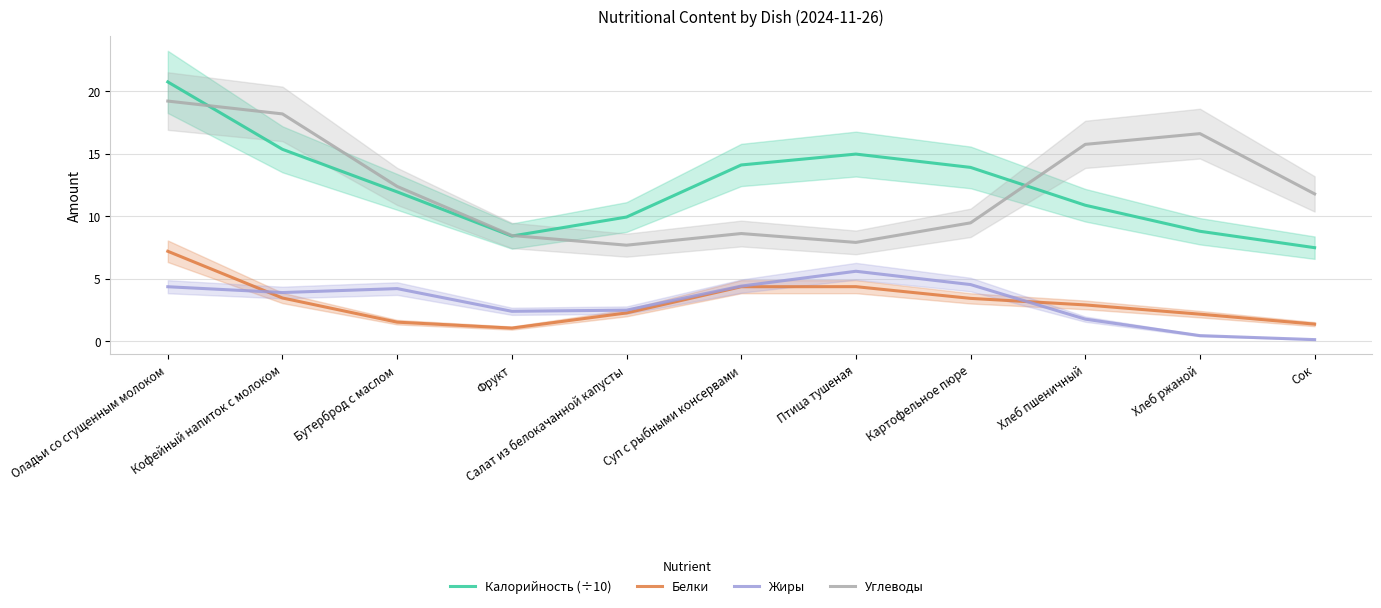

What is the maximum value for Калорийность (÷10)?

20.7